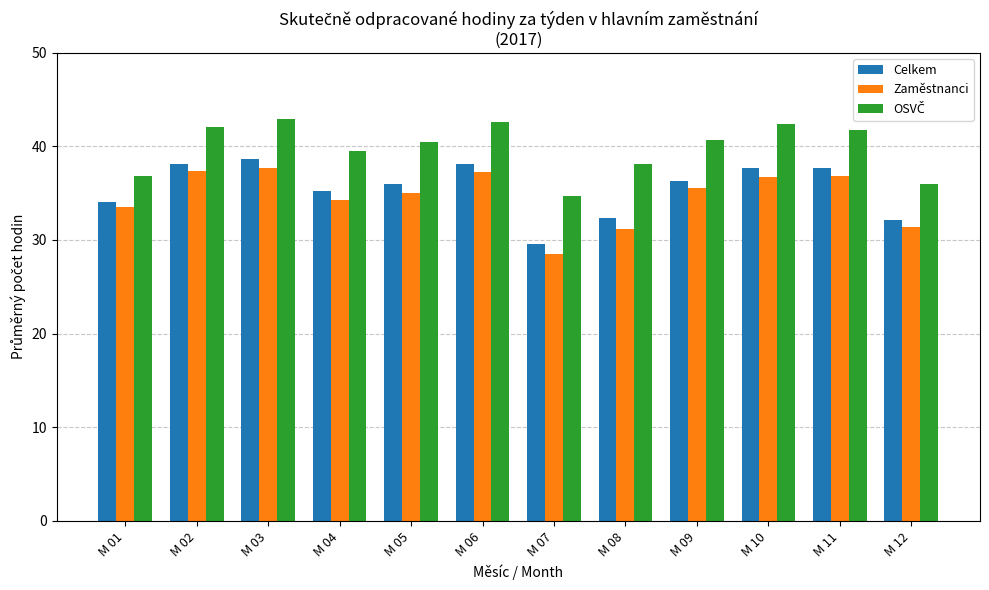

Is it true that Zaměstnanci equals 34.3 at M 04?

True